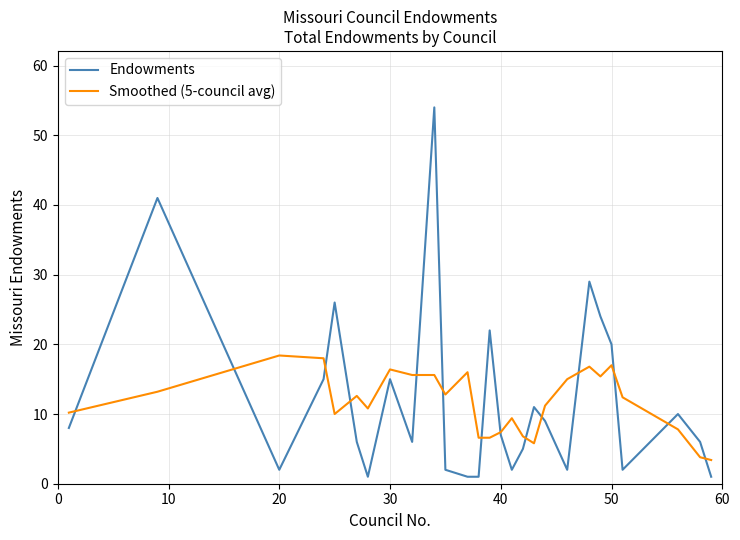

What is the greatest value displayed?

54.0